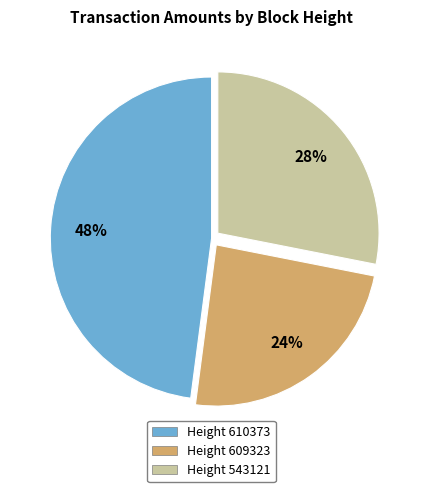

Is there any slice that represents more than half of the pie?

No